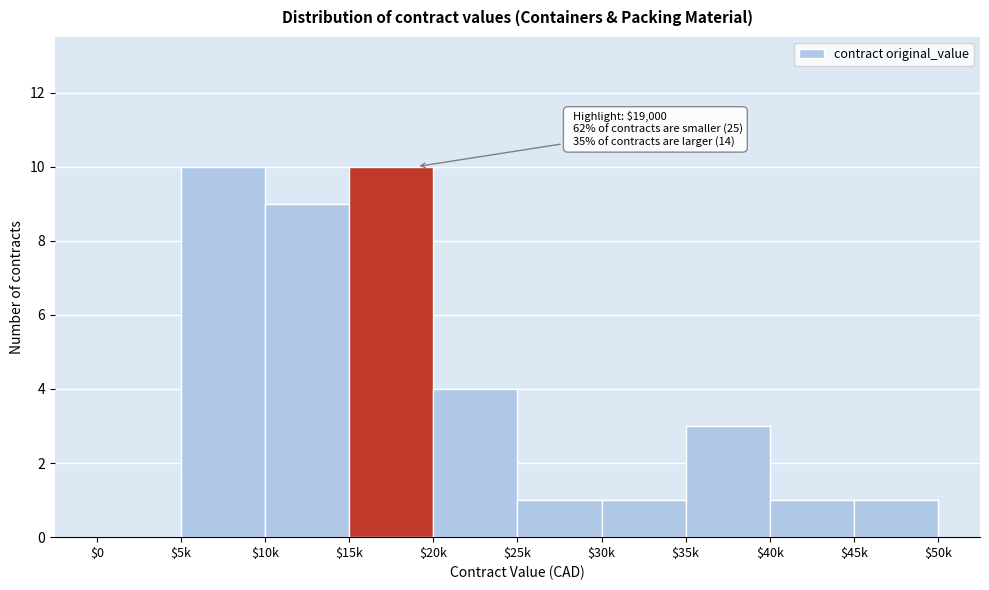

What is the maximum value shown in the chart?

10